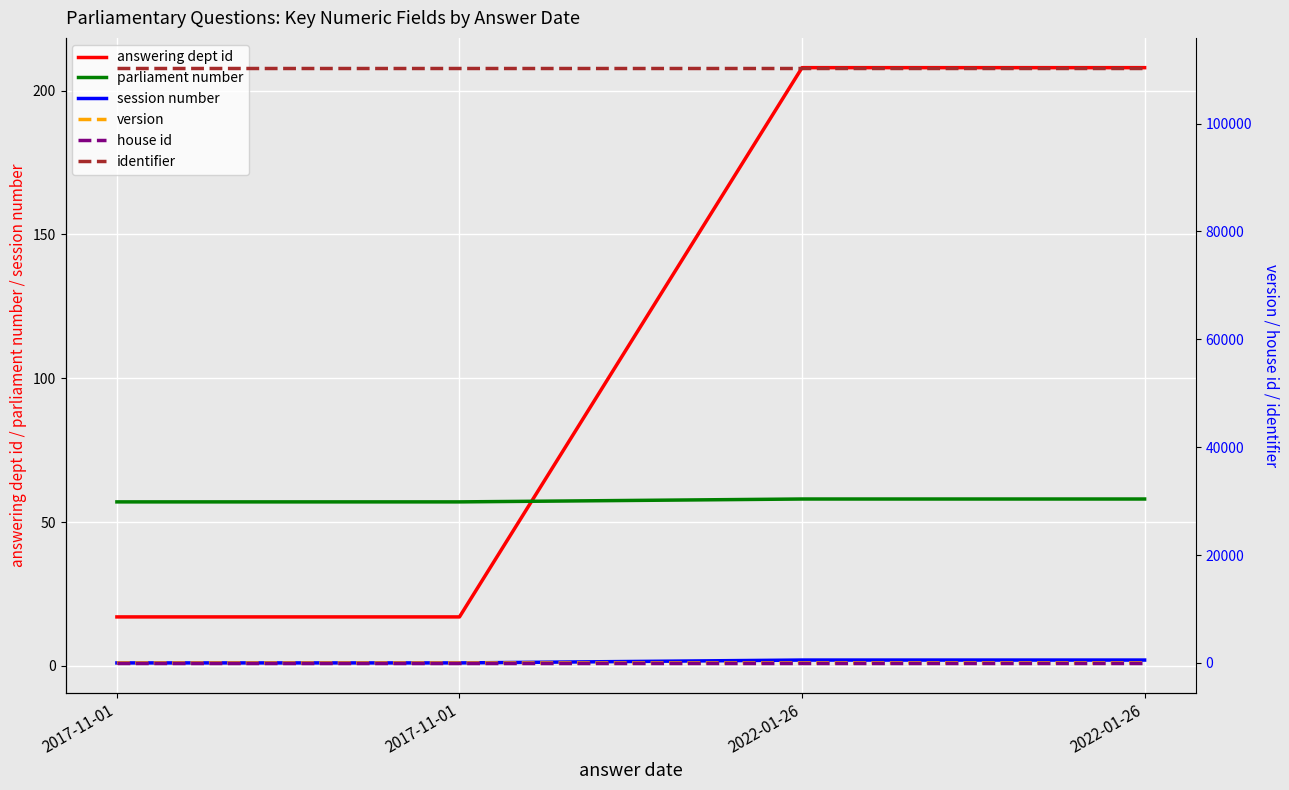

What is the label of the 1st point from the left?

2017-11-01